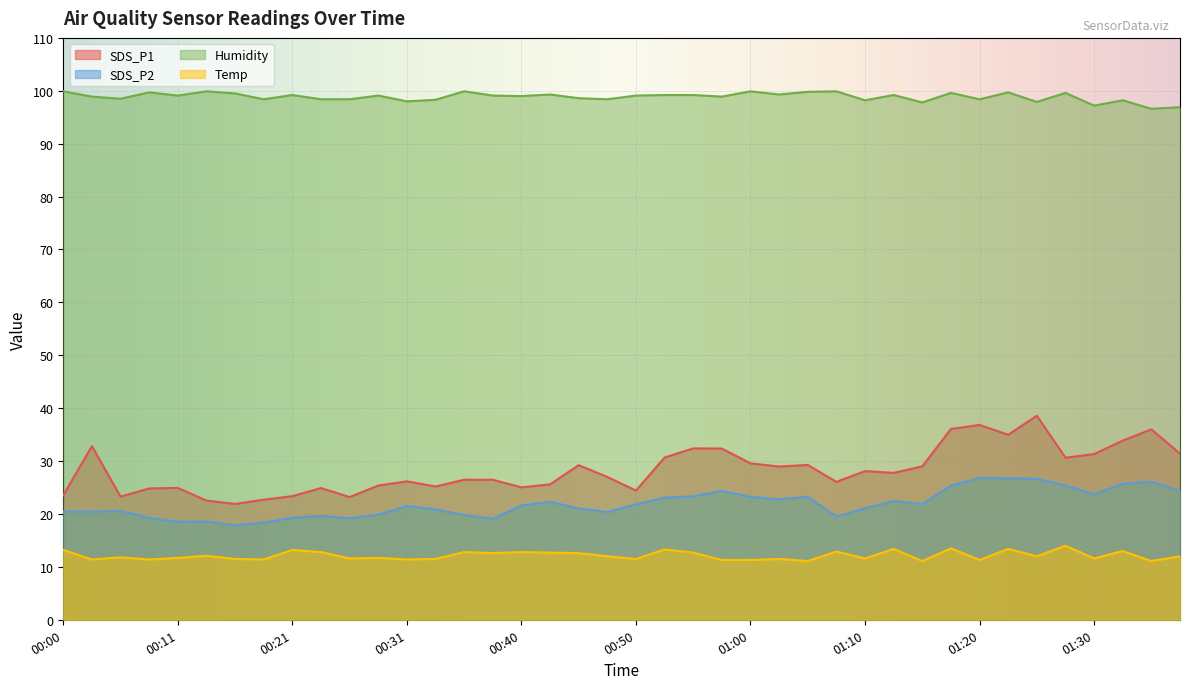

What is the value of the Temp point at the 31st from the left?

11.1